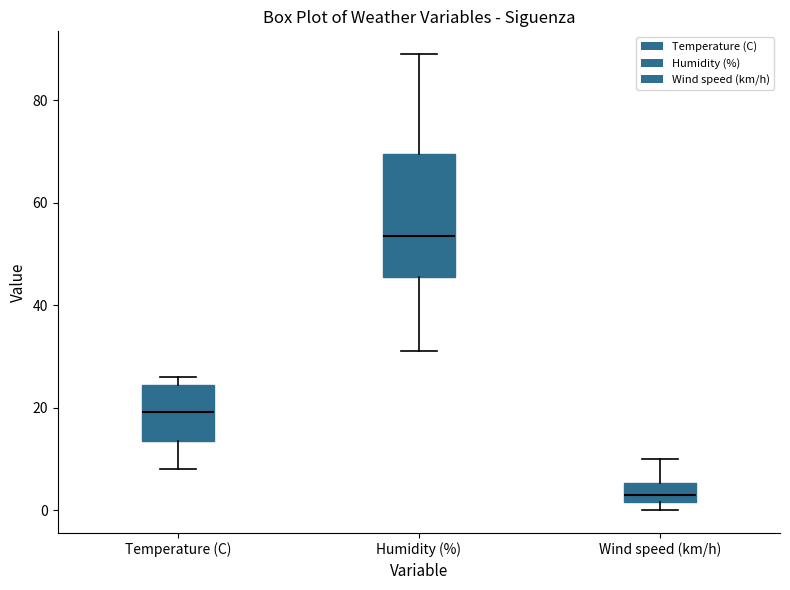

Where does the upper whisker of the box for Wind speed (km/h) end on the y-axis? The values are not printed on the chart, so give them approximately, as read against the axis.

10